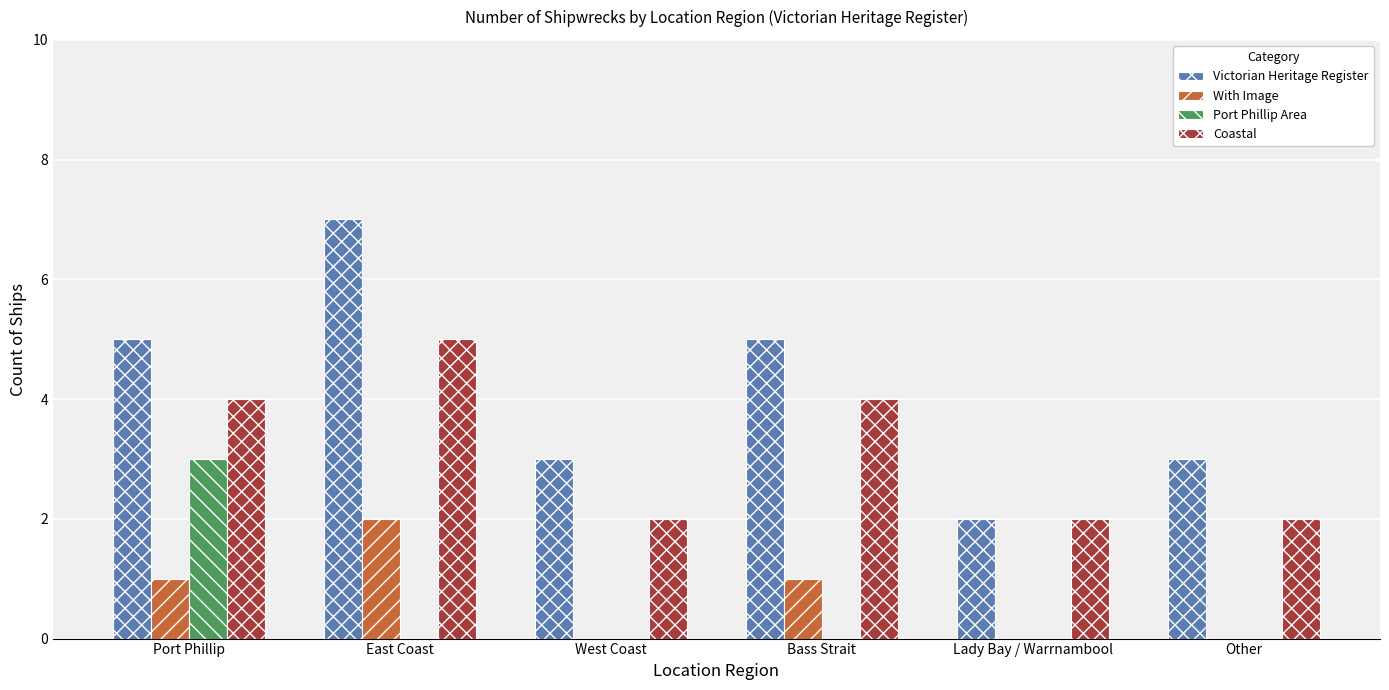

The value of Port Phillip Area at Bass Strait is 0. True or false?

True